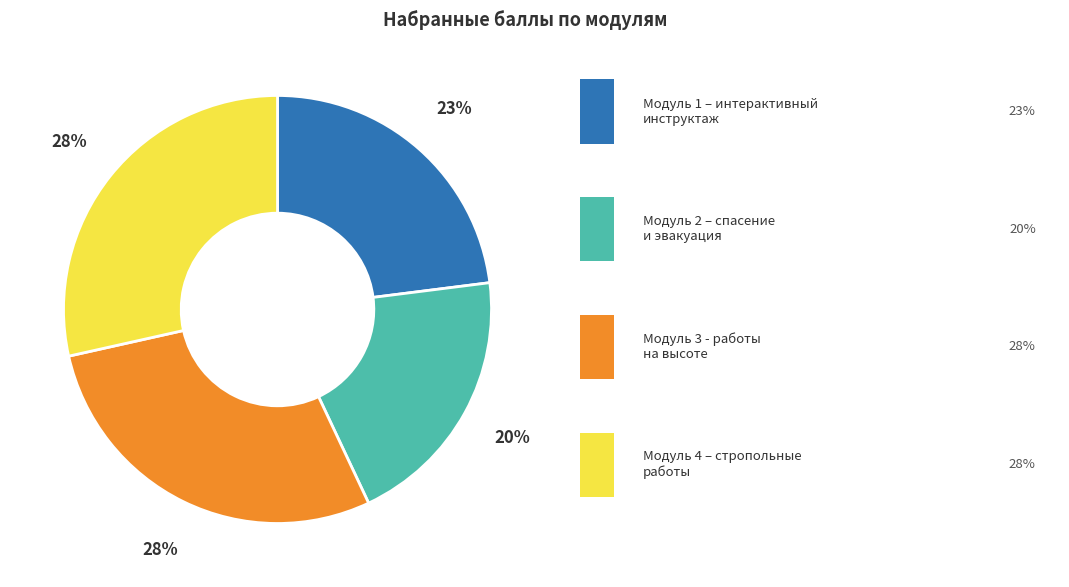

How many slices are in this pie chart?

4